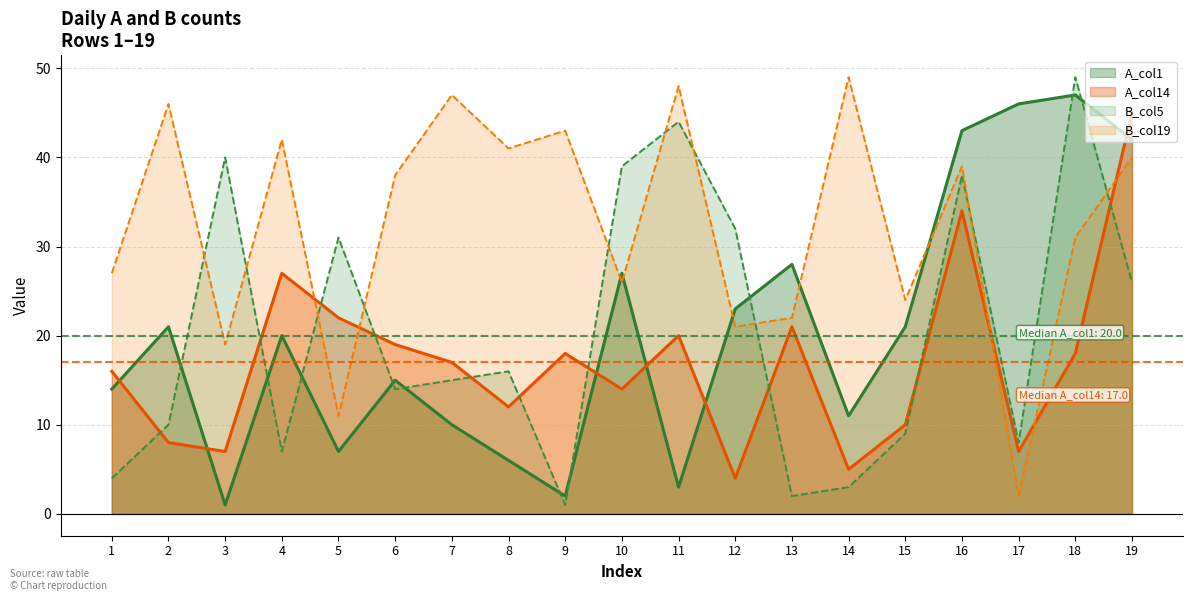

True or false: B_col5 has more than 2 points higher than both neighbors.

True